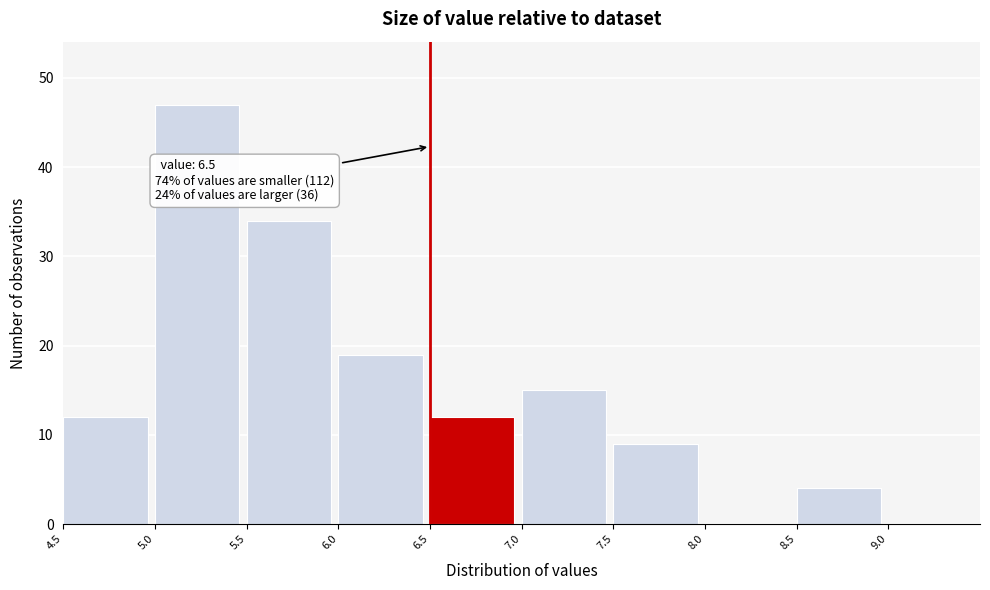

Over which range of the x-axis is the bar tallest?

5.0 to 5.5